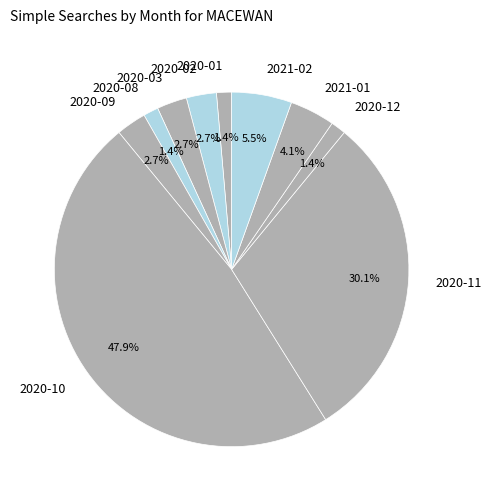

How many slices are in this pie chart?

10